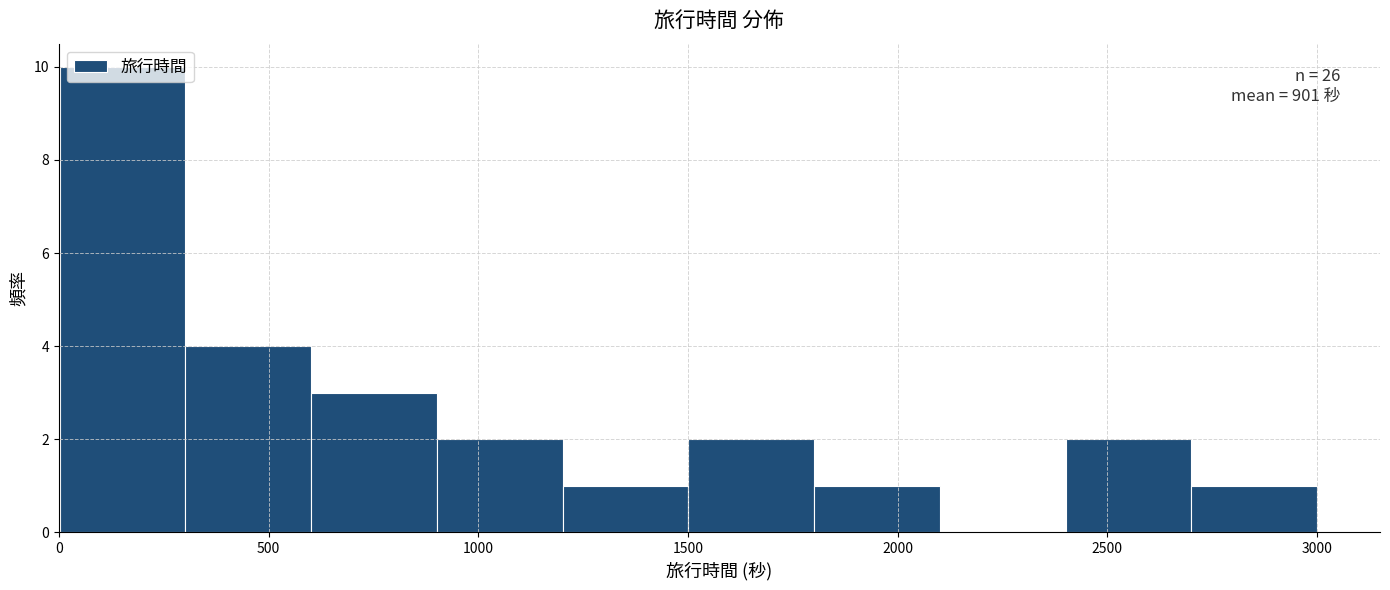

Which range on the x-axis has the tallest bar?

0 to 300